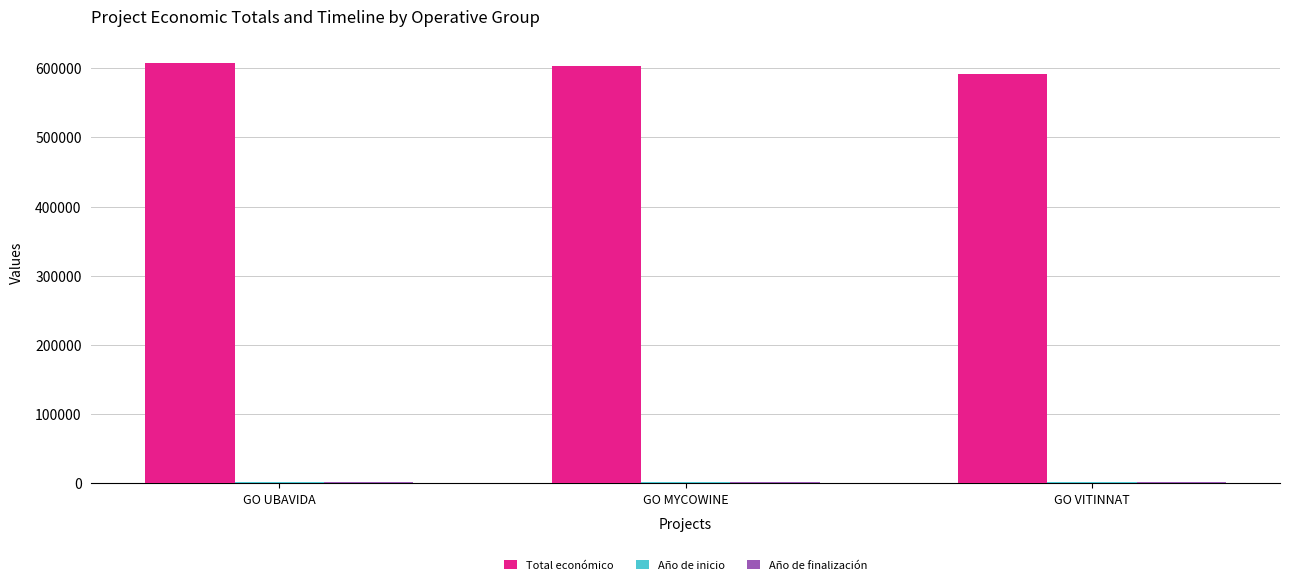

How many data points does each series have?

3